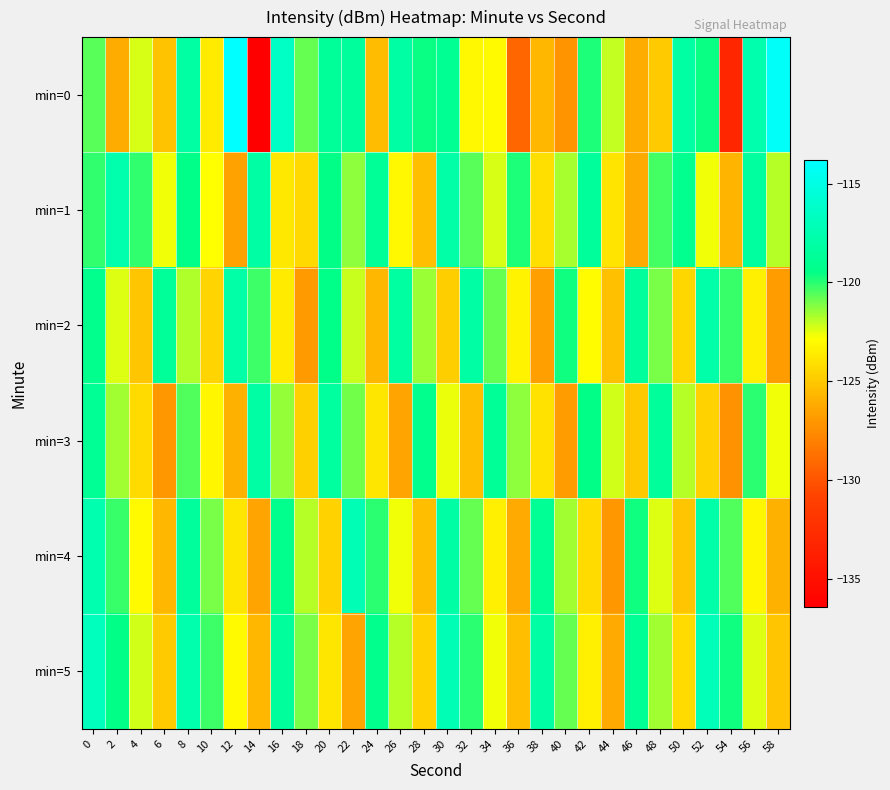

Count the number of data series in this chart.

6